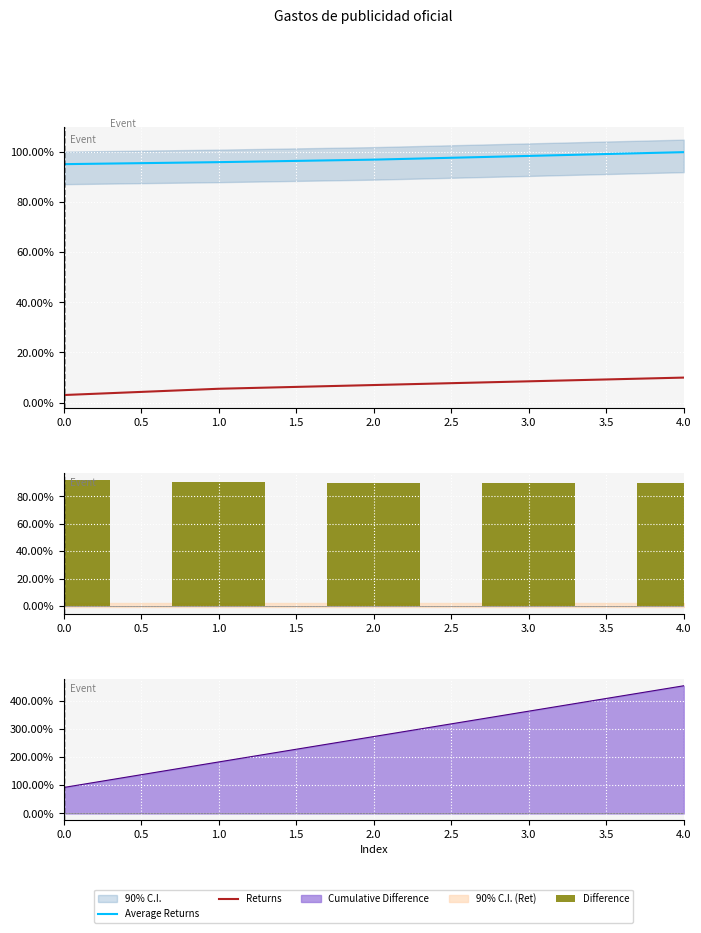

How many Difference values are between 0 and 1?

5